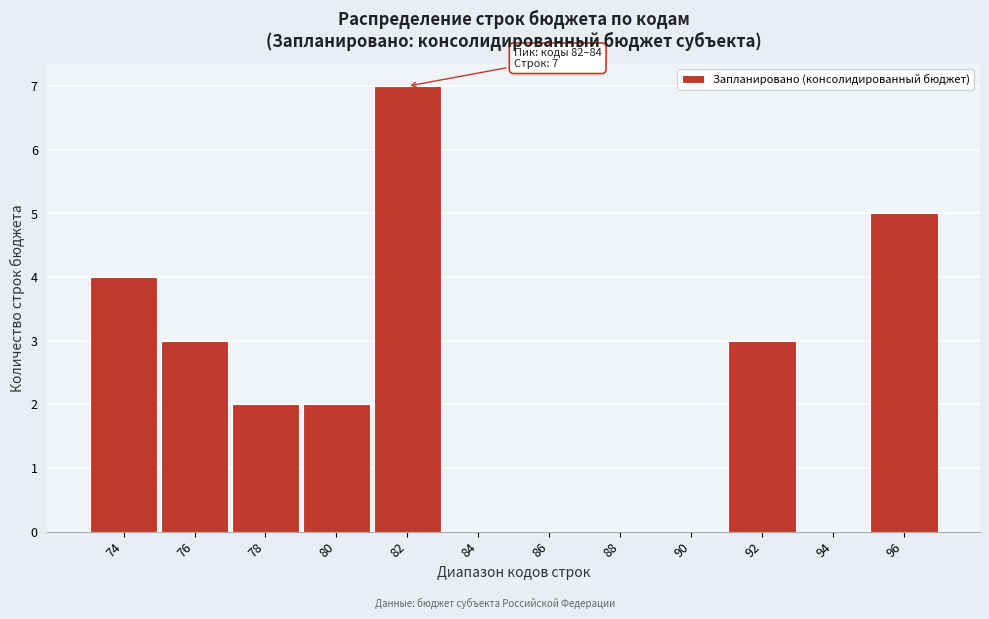

Reading left to right, what are all the values shown in this chart?

74=4	76=3	78=2	80=2	82=7	84=0	86=0	88=0	90=0	92=3	94=0	96=5